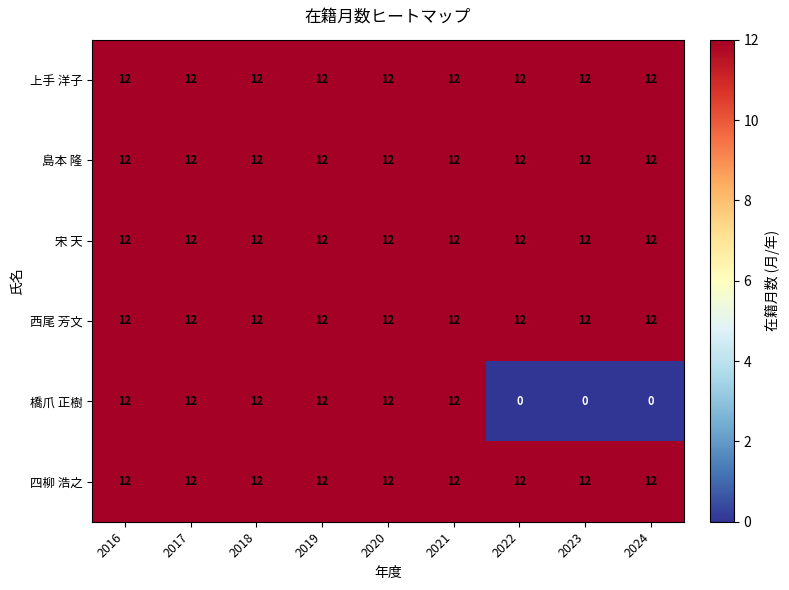

What is the total value across all series at 2022?

60